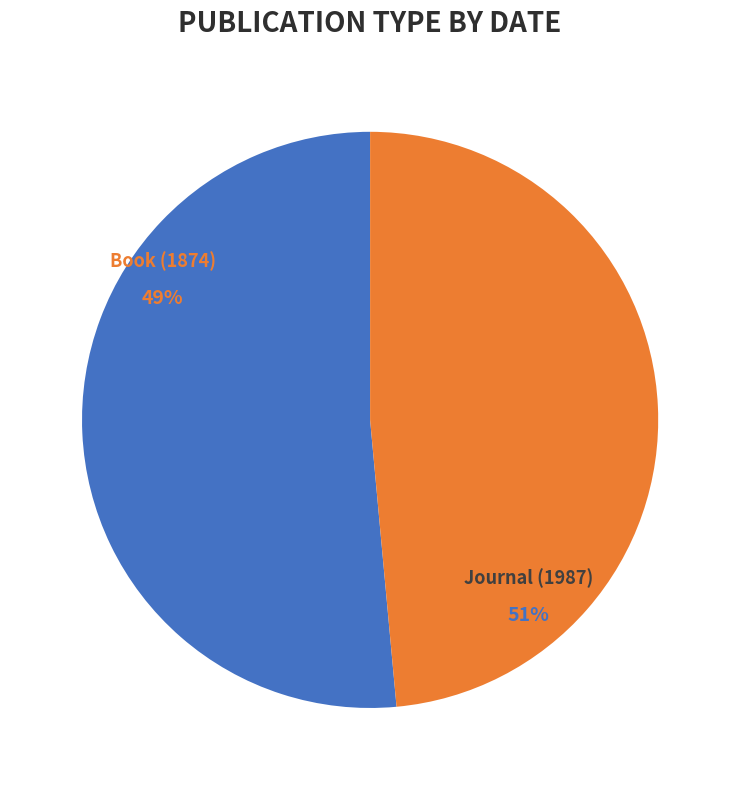

To the nearest percent, what percentage of the pie is Book (1874)?

49%